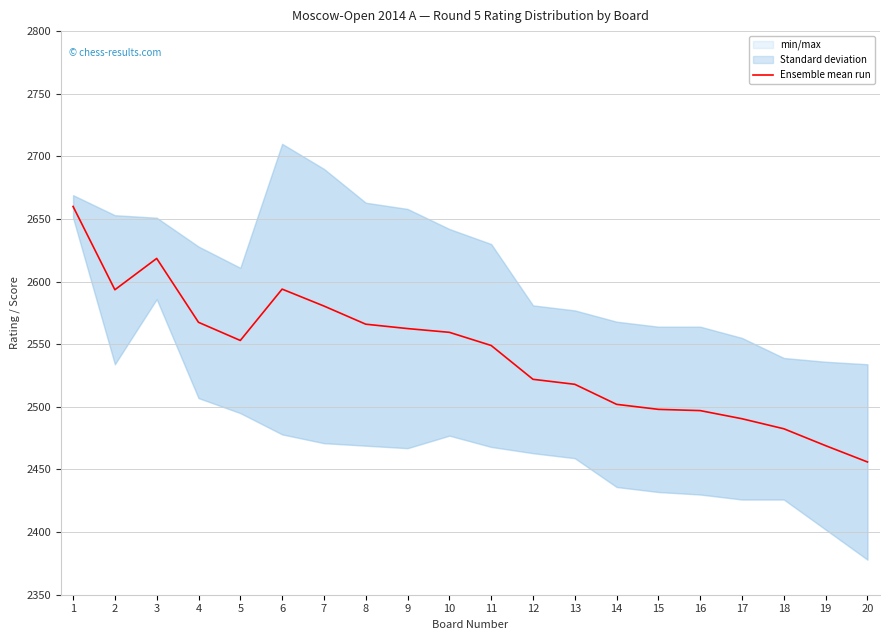

At which category does the data reach its first local valley?

2